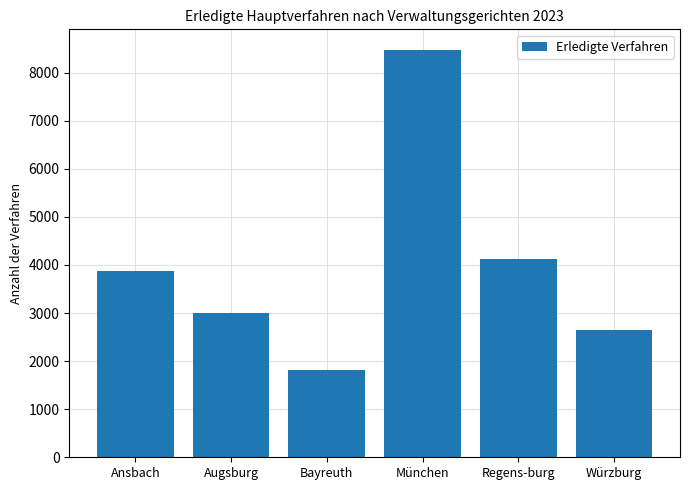

Rank the categories by value from highest to lowest.

München, Regens-burg, Ansbach, Augsburg, Würzburg, Bayreuth